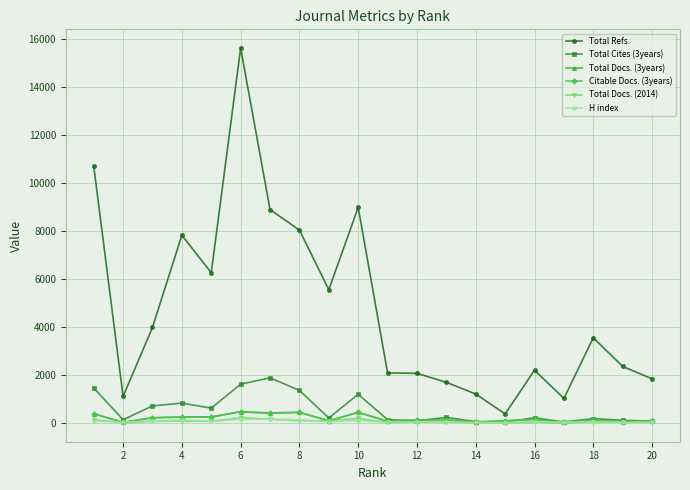

Does the chart have visible grid lines?

Yes